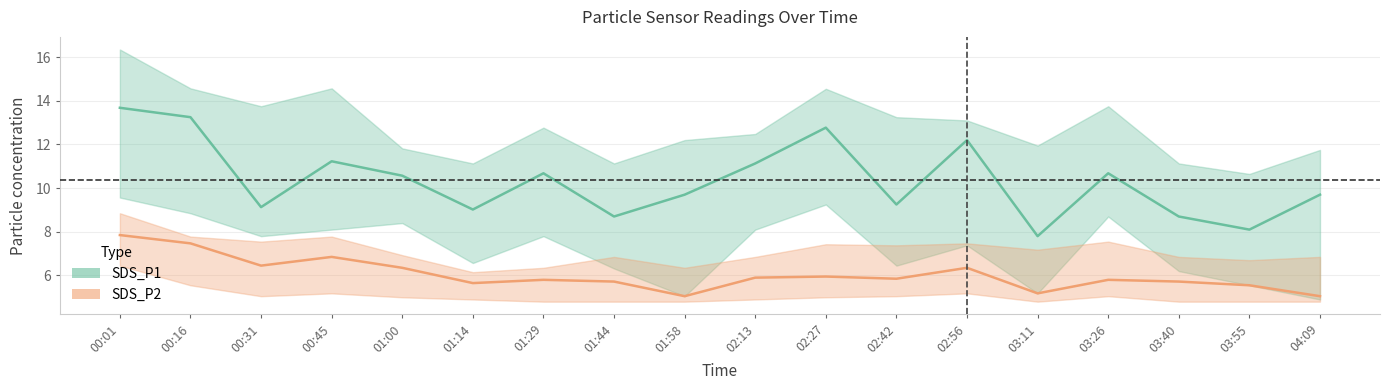

Where does the SDS_P1 series first go above 10?

00:01